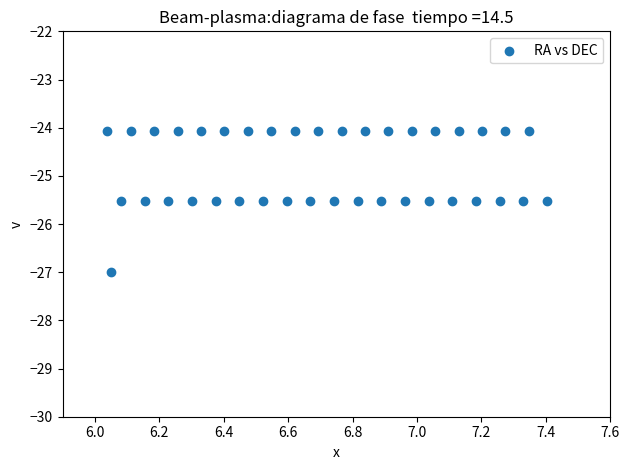

What is the range of Y values (max minus min)?

2.9